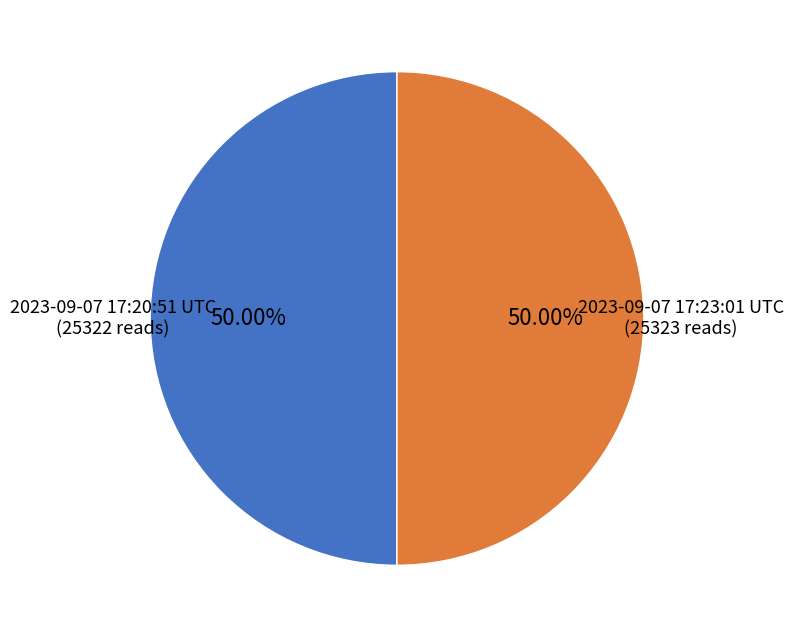

Is it true that 2023-09-07 17:23:01 UTC is 50% of the pie?

True